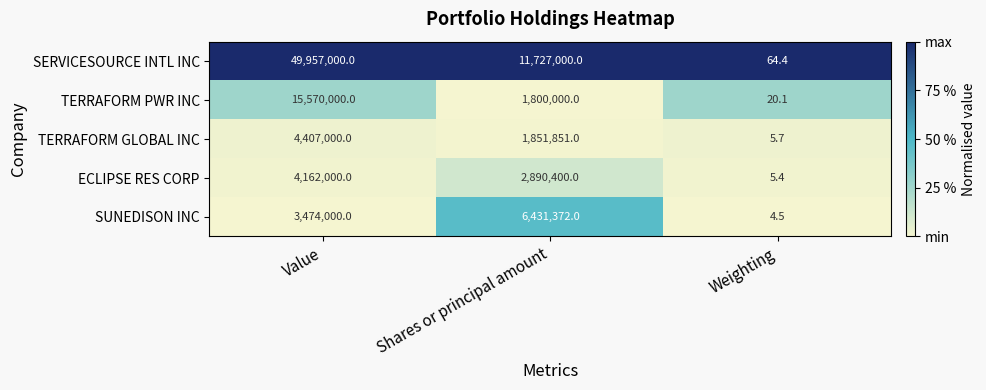

True or false: TERRAFORM GLOBAL INC has a value of 7.8 at Weighting.

False